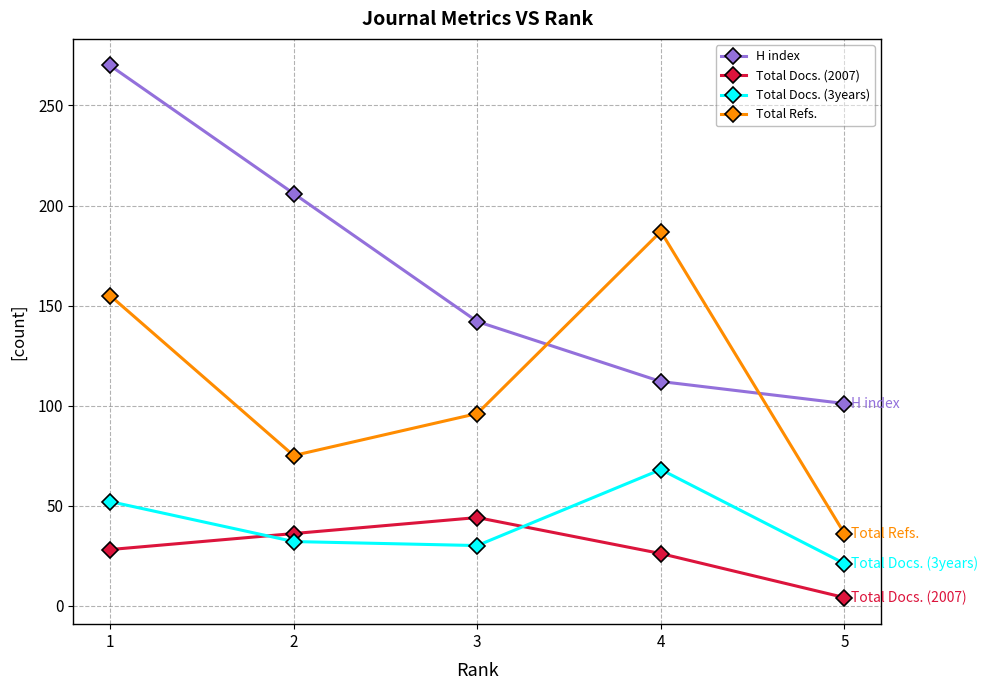

Where is the first local minimum for Total Refs.?

2